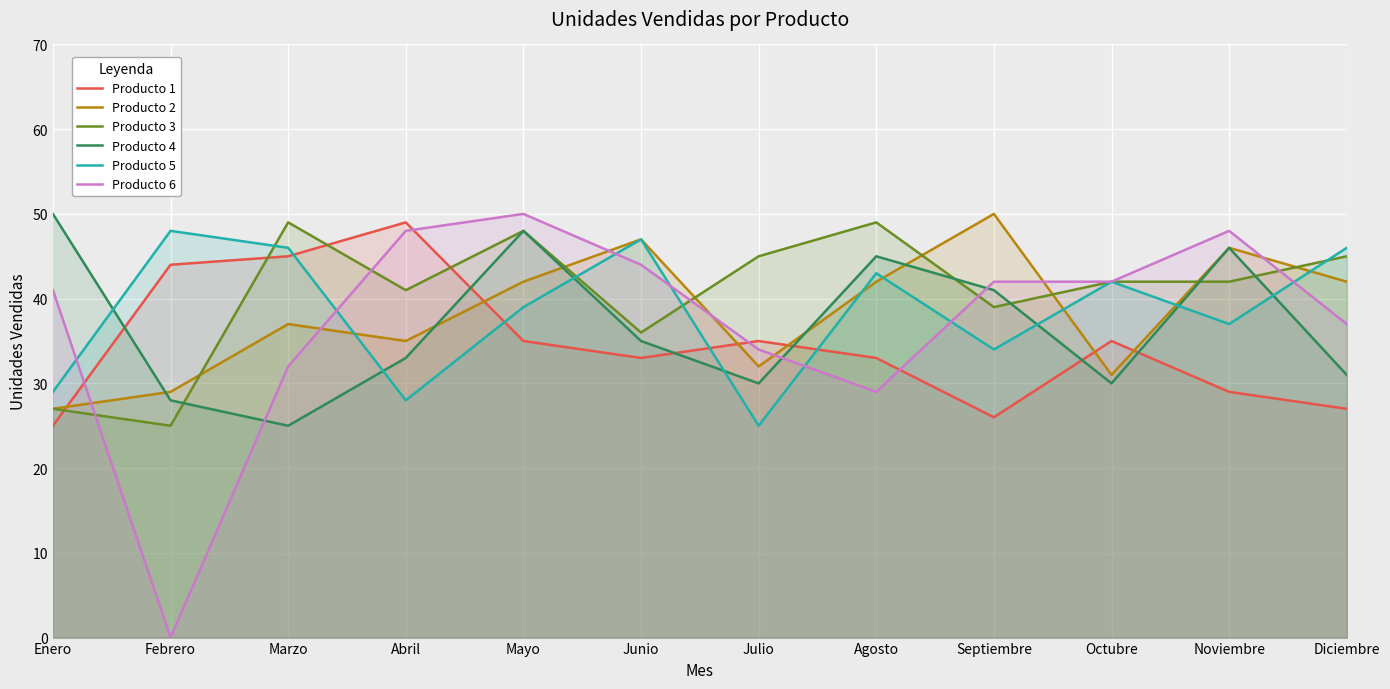

Rank the series at Septiembre from lowest to highest value.

Producto 1, Producto 5, Producto 3, Producto 4, Producto 6, Producto 2